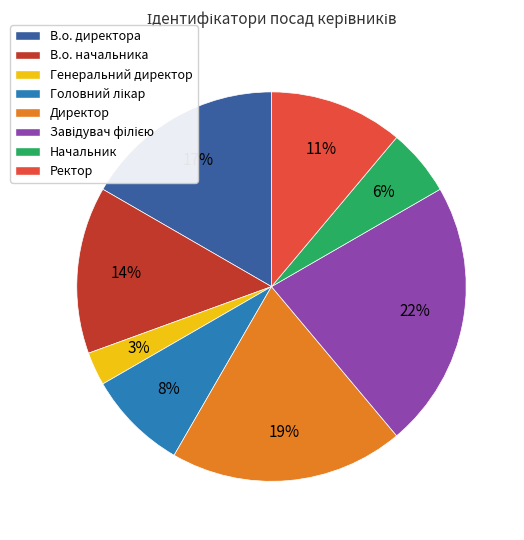

Does Генеральний директор represent more than half of the total?

No